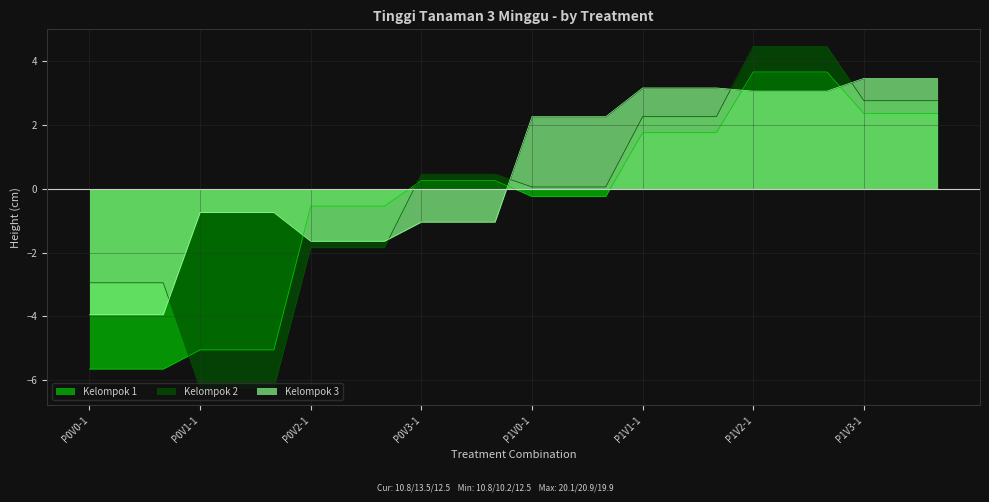

What is the difference between the Kelompok 3 values at P0V2-2 and P0V0-3?

2.3